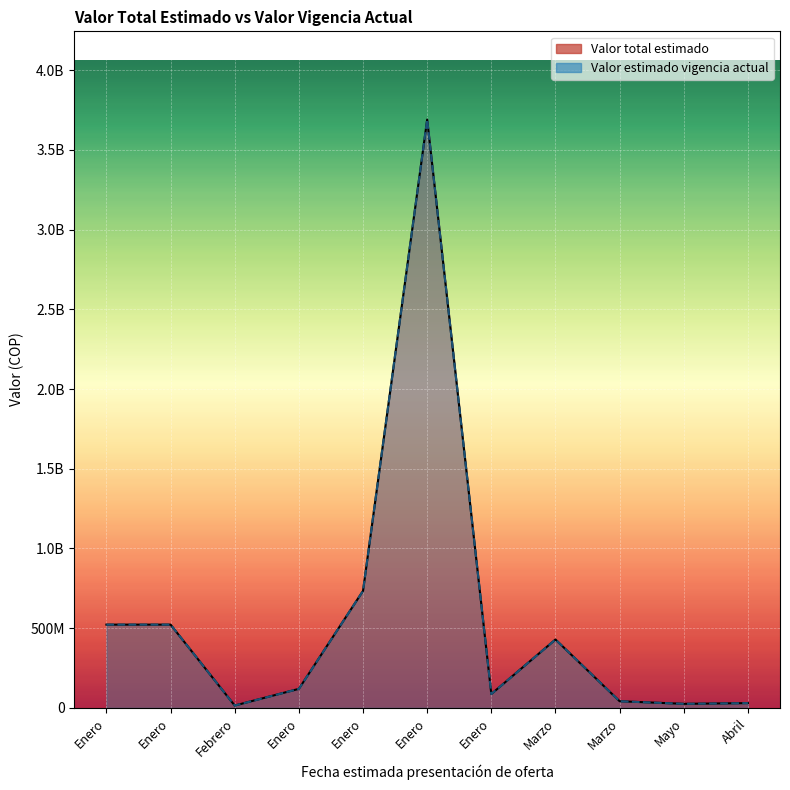

True or false: Valor total estimado has more than 1 points higher than both neighbors.

True